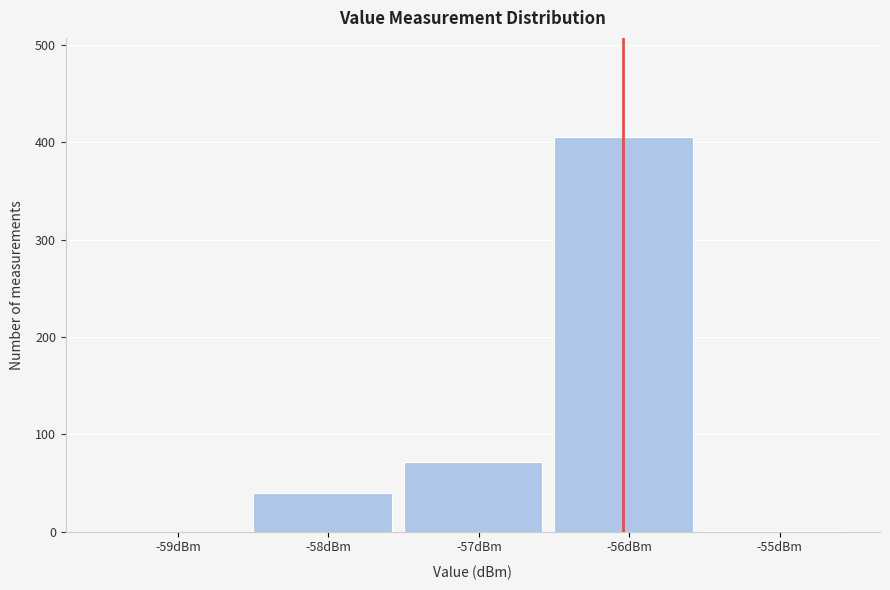

What is the change in value from -59dBm to -57dBm?

+72